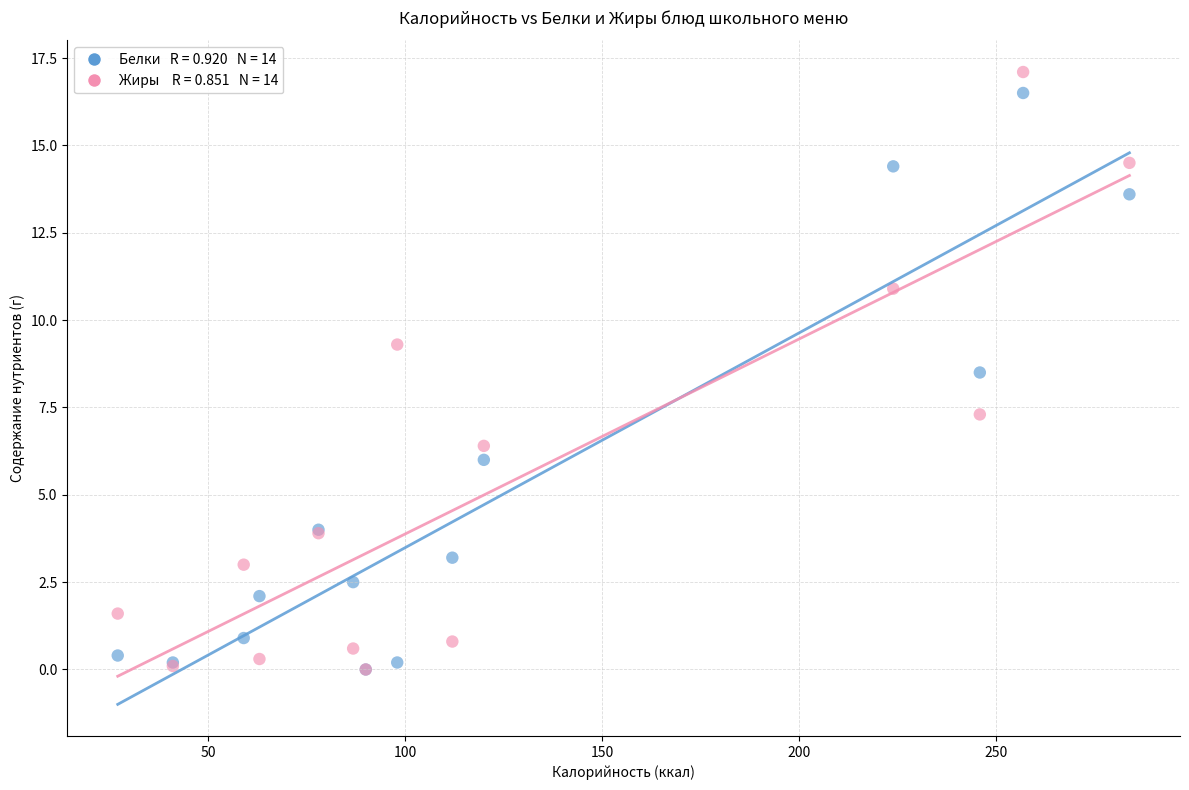

Across all series, what Y value is closest to 8?

8.5